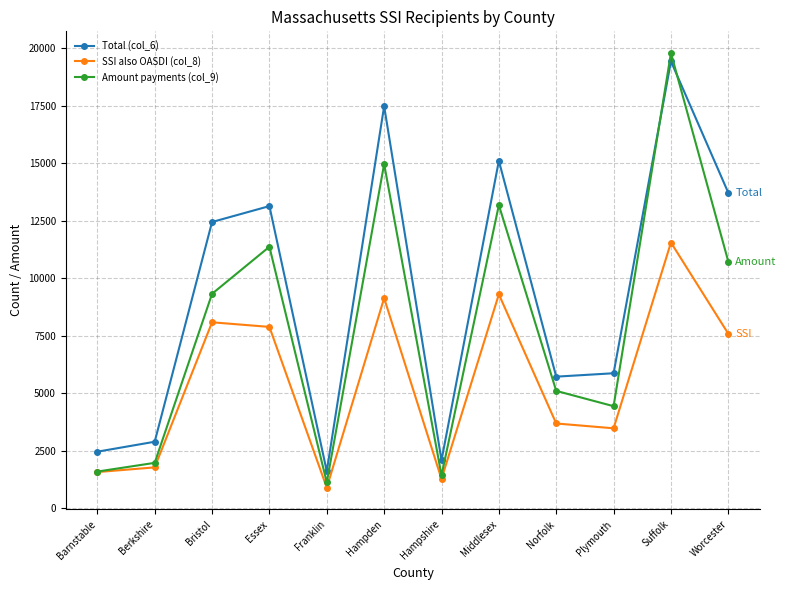

At which category does SSI also OASDI (col_8) reach its first local valley?

Franklin